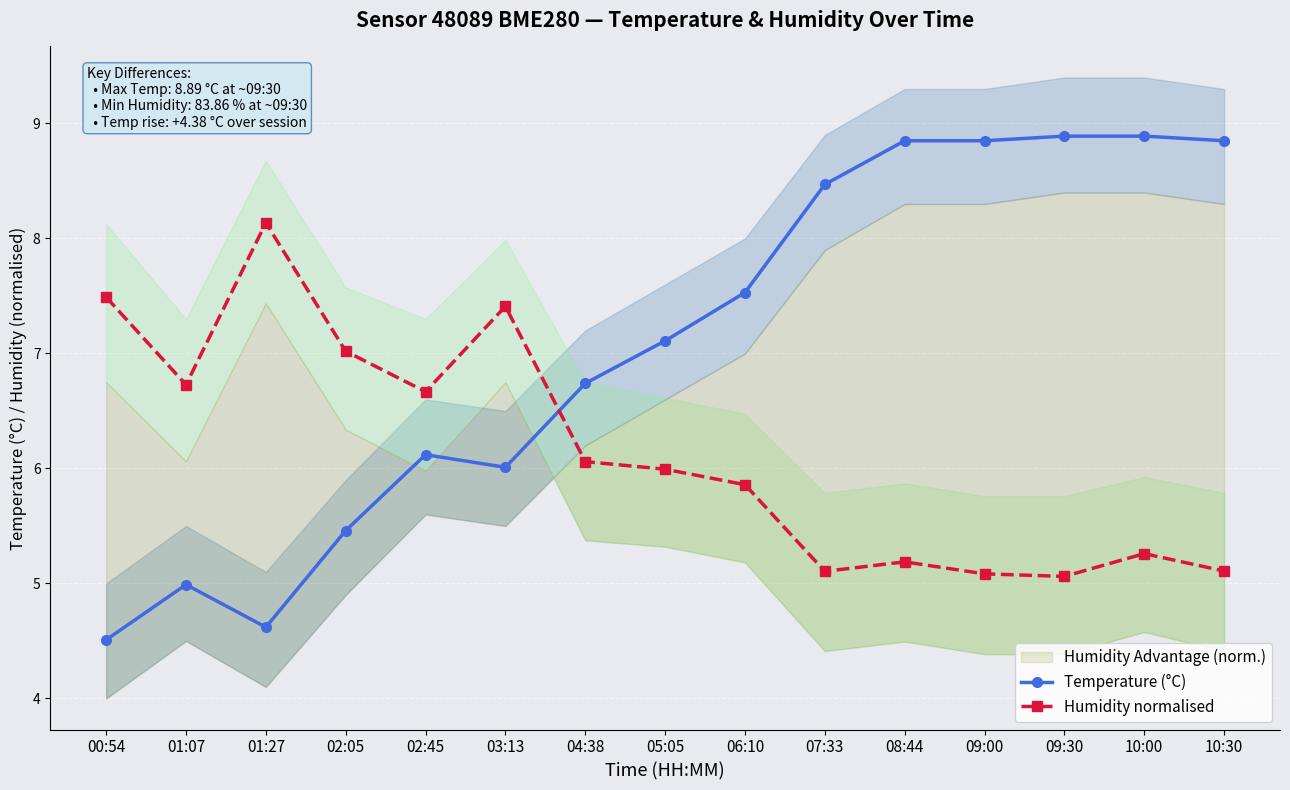

What is the total value across all series at 09:30?

14.0